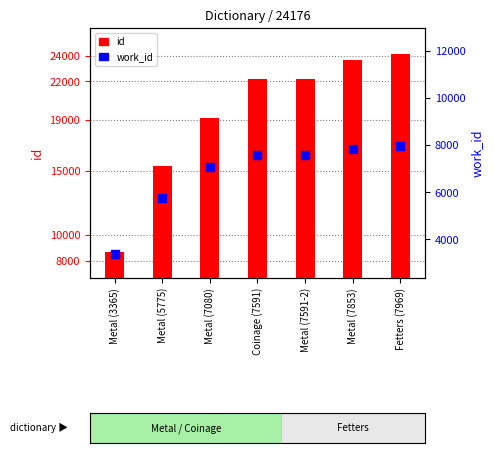

Which series contains the highest Y value?

id